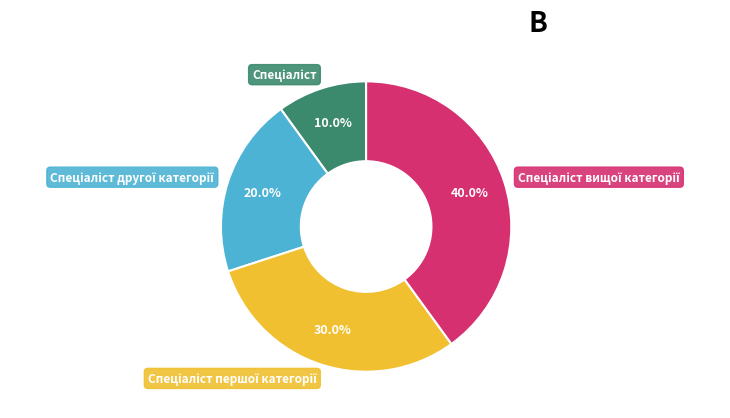

Does any single category account for the majority?

No